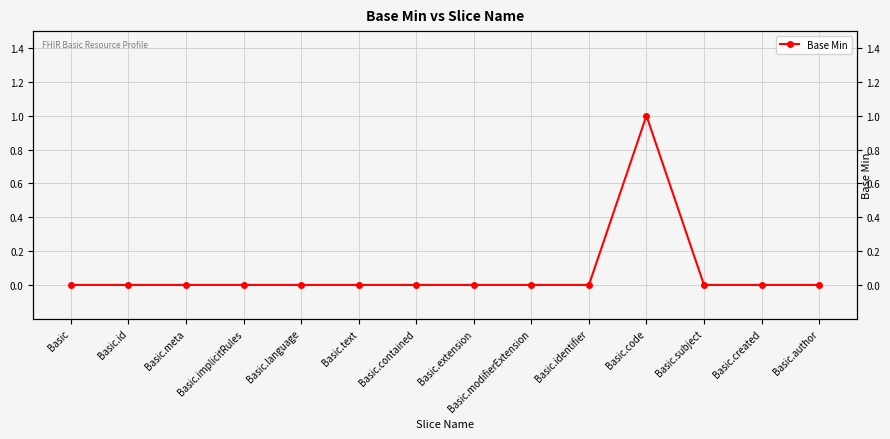

List the labels in order of value, smallest first.

Basic, Basic.id, Basic.meta, Basic.implicitRules, Basic.language, Basic.text, Basic.contained, Basic.extension, Basic.modifierExtension, Basic.identifier, Basic.subject, Basic.created, Basic.author, Basic.code